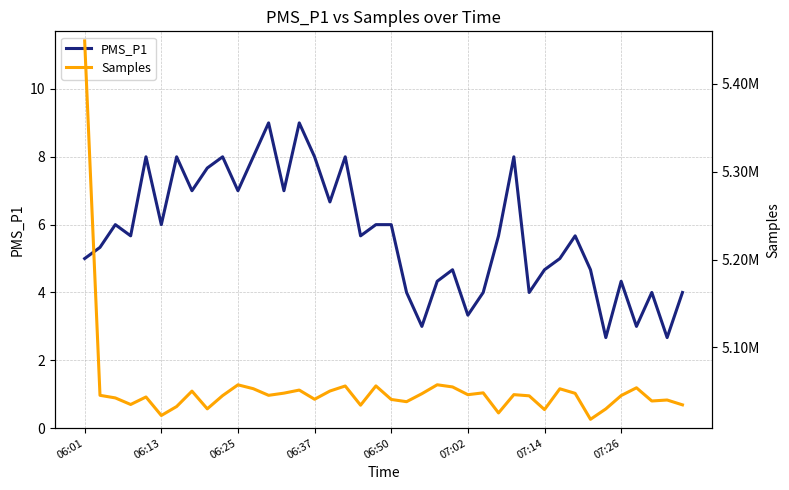

What is the average value of the PMS_P1 series?

5.7